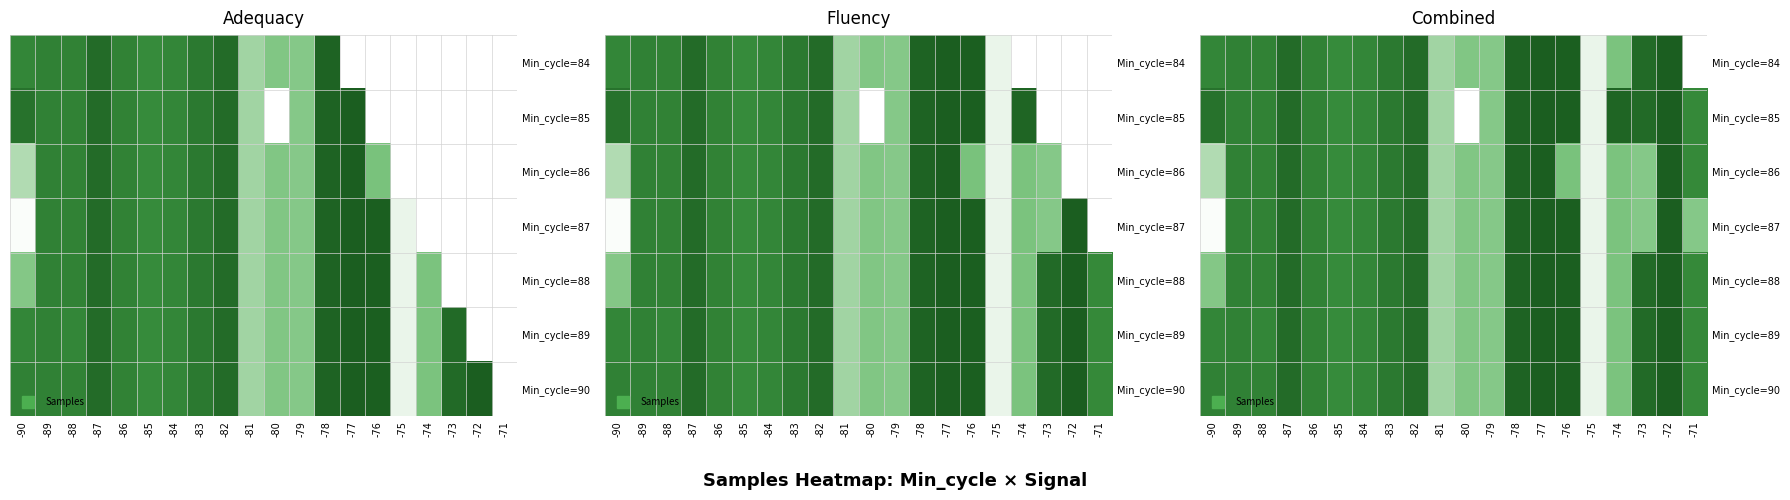

At which category is the sum across all series the highest?

-77